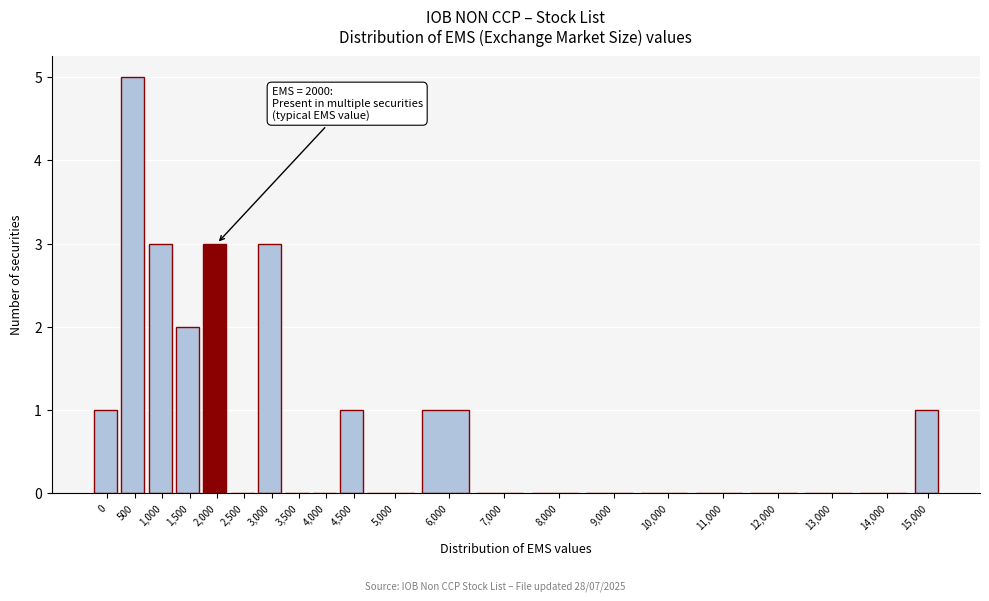

Reading left to right, transcribe all the data shown in this chart.

0=1	500=5	1,000=3	1,500=2	2,000=3	2,500=0	3,000=3	3,500=0	4,000=0	4,500=1	5,000=0	6,000=1	7,000=0	8,000=0	9,000=0	10,000=0	11,000=0	12,000=0	13,000=0	14,000=0	15,000=1